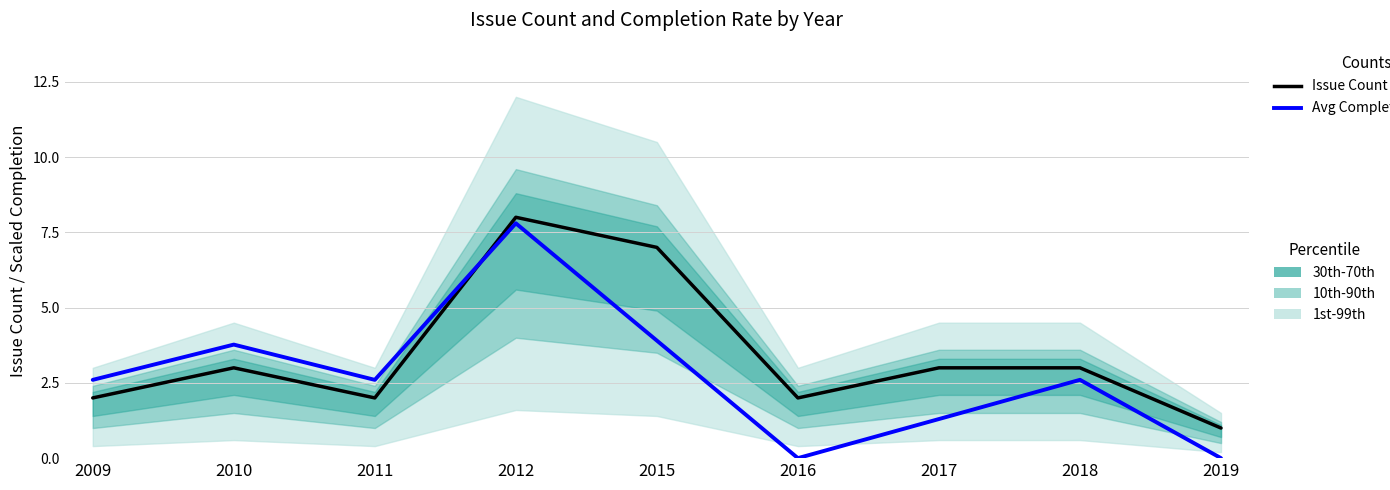

Read the Avg Completion % (CY) value at 2009.

2.6